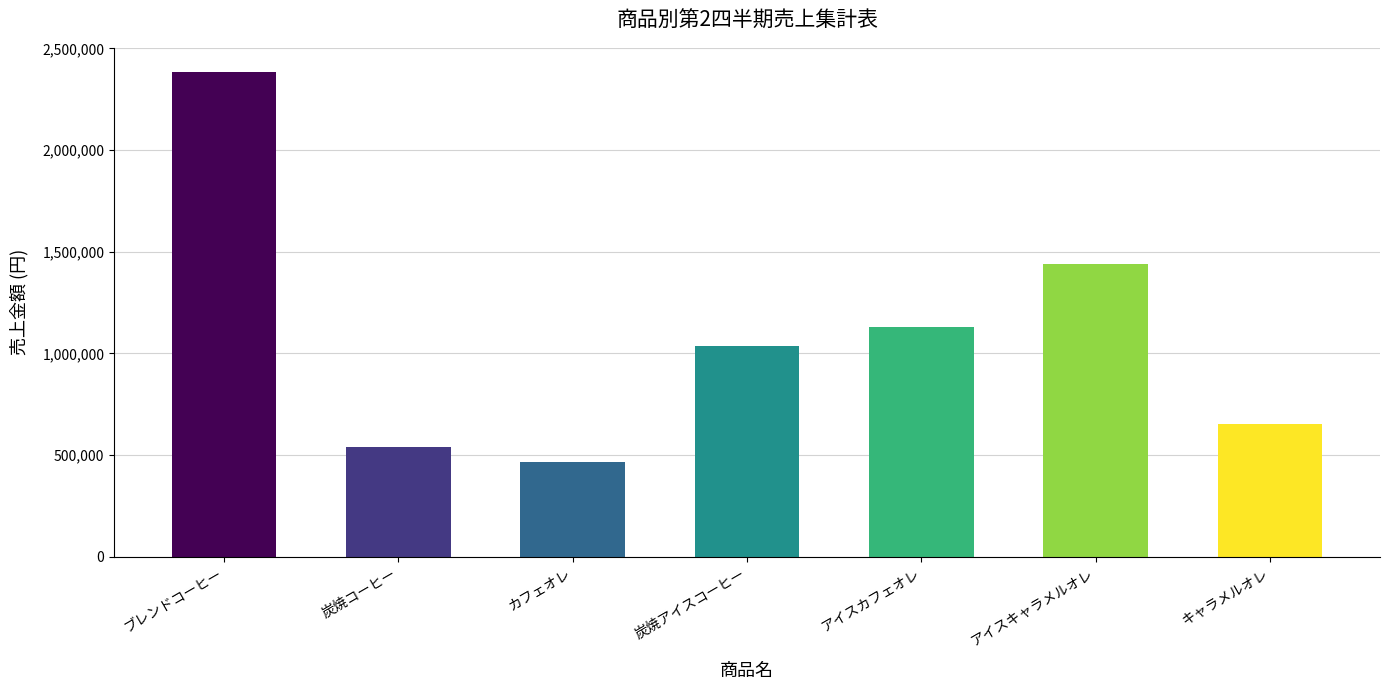

Is it true that the value at キャラメルオレ is 653660?

True